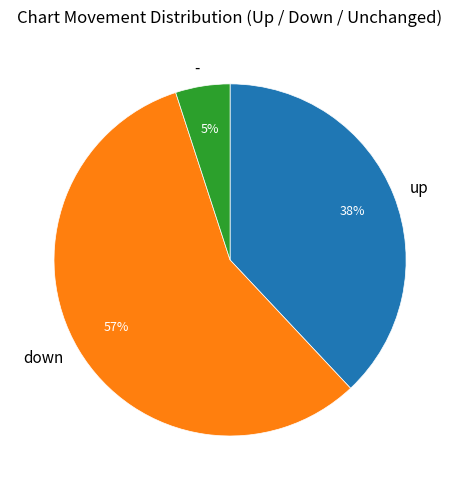

What percentage is the - slice, to the nearest percent?

5%